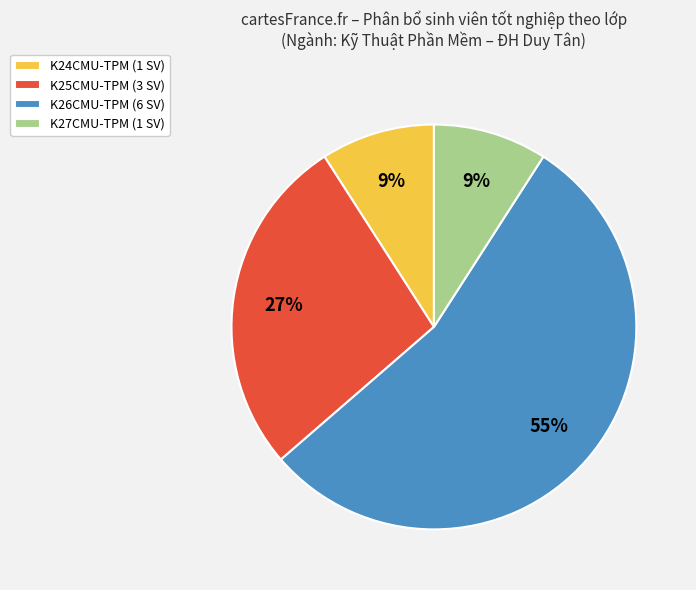

True or false: K24CMU-TPM (1 SV) accounts for 20% of the total.

False